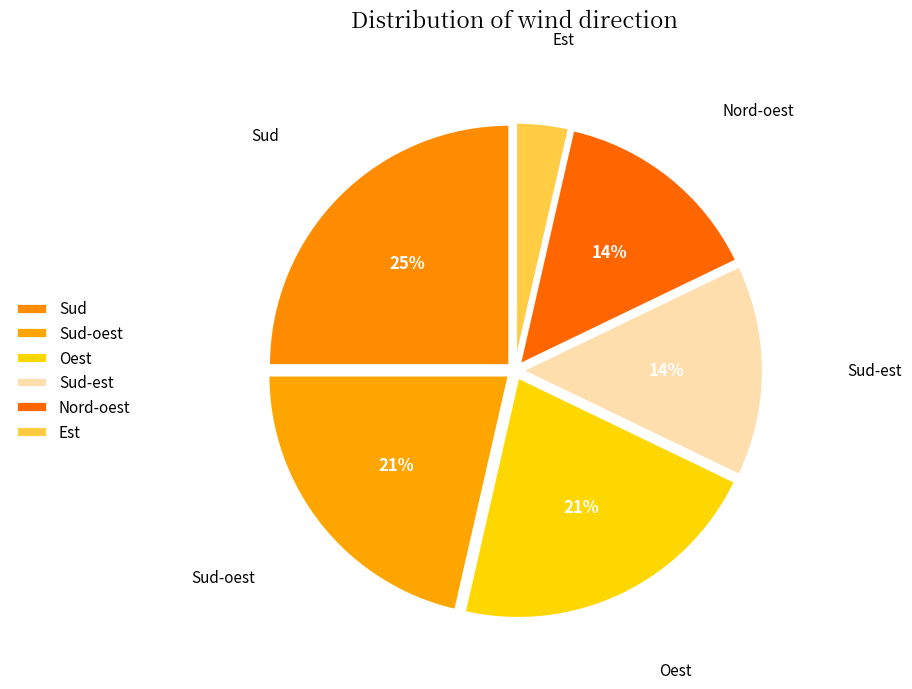

Combined, do Oest and Sud-oest account for over 50%?

No